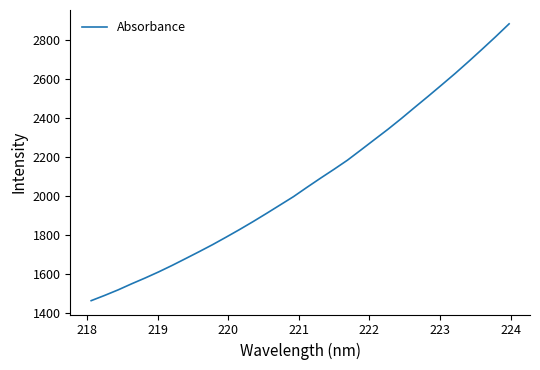

What is the smallest value displayed?

1464.4